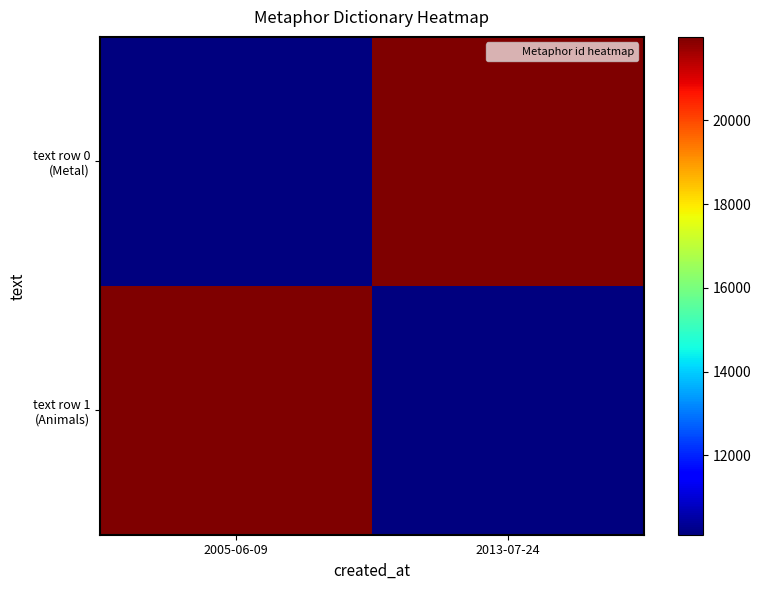

Which series has the largest total across all categories?

text row 0 (Metal)